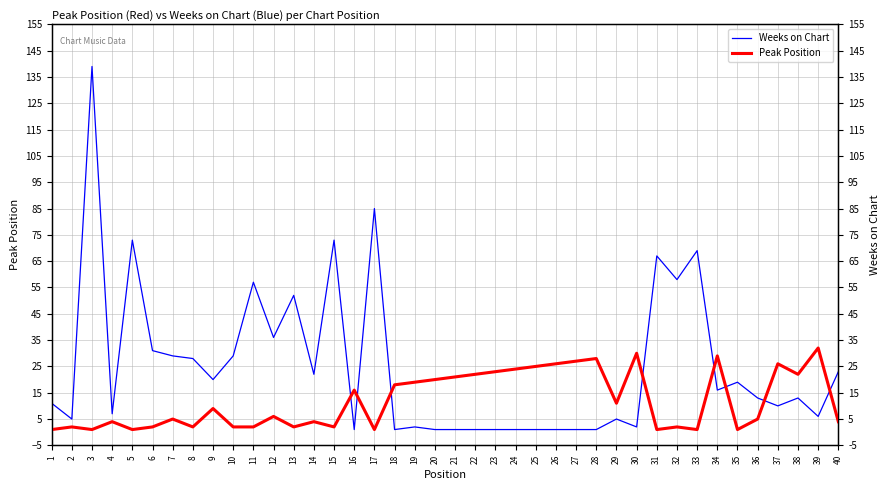

What is the greatest value displayed?

139